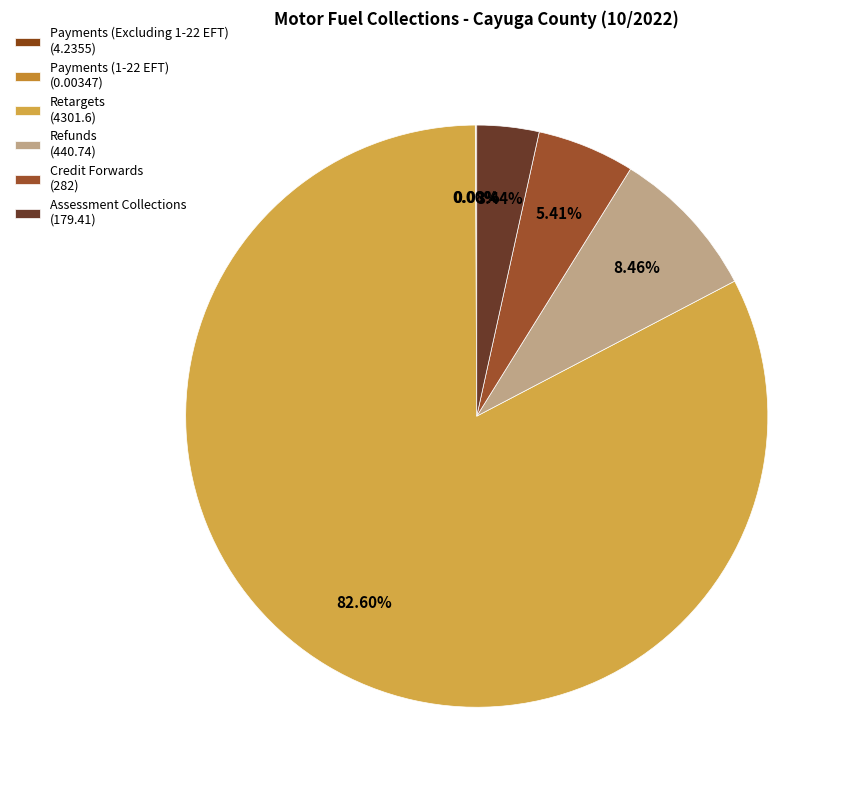

How many segments does this pie chart have?

6